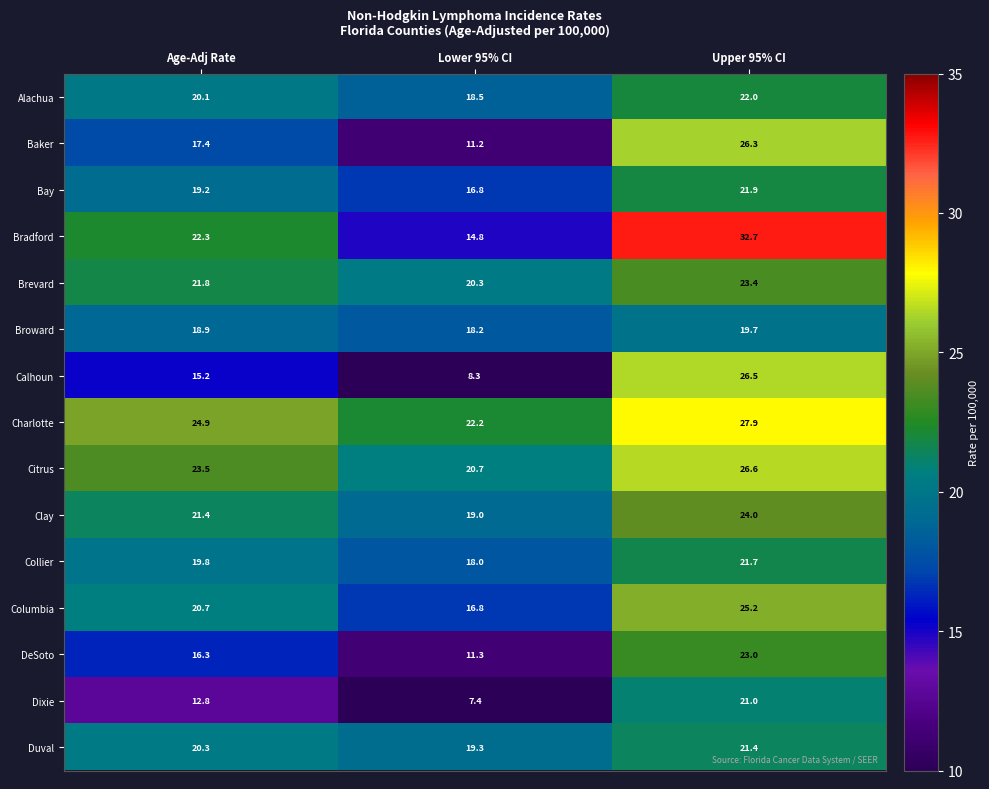

What is the sum of all Clay values?

64.4